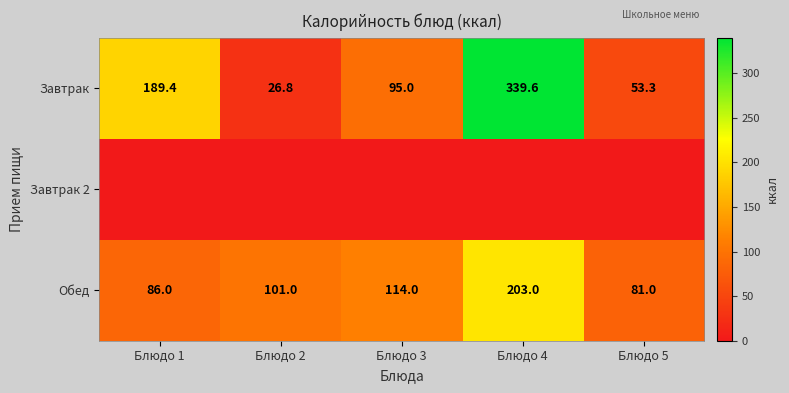

What is the difference between the second highest and second lowest values in the Обед series?

28.0